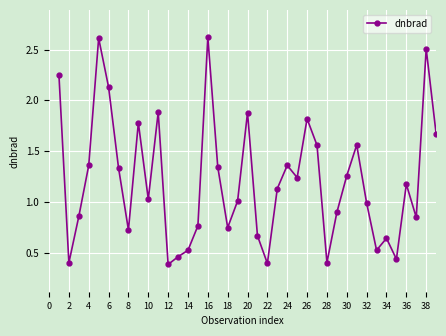

How many distinct data groups are displayed?

1